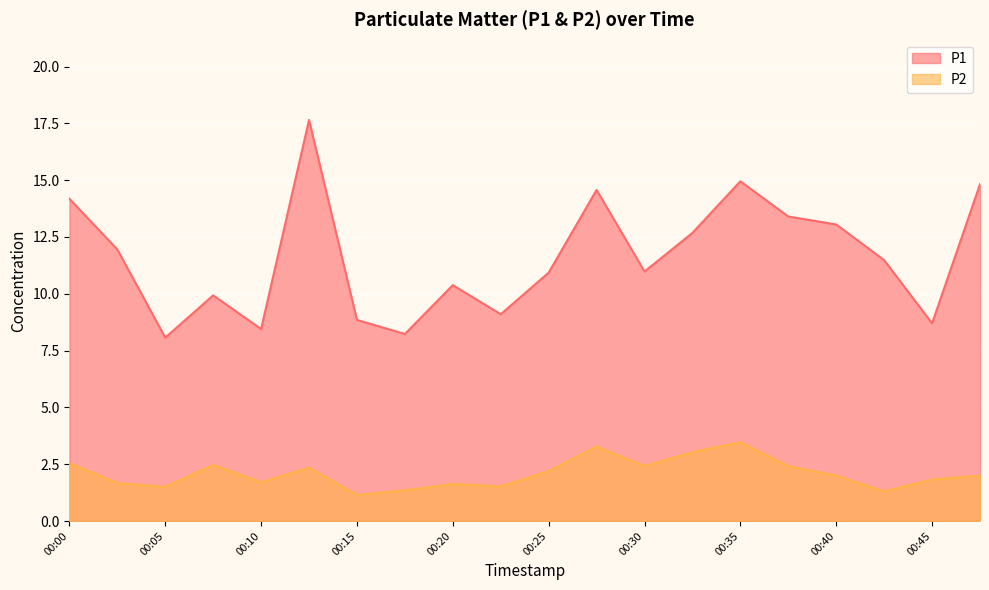

In P2, how many points are lower than both neighbors (excluding endpoints)?

6